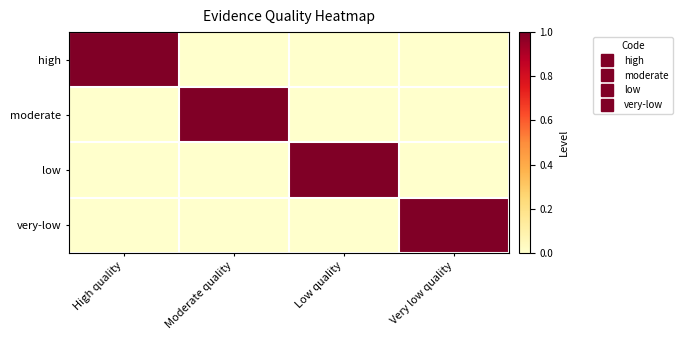

Reading left to right, list all the values displayed in this chart.

high: High quality=1	Moderate quality=0	Low quality=0	Very low quality=0
moderate: High quality=0	Moderate quality=1	Low quality=0	Very low quality=0
low: High quality=0	Moderate quality=0	Low quality=1	Very low quality=0
very-low: High quality=0	Moderate quality=0	Low quality=0	Very low quality=1